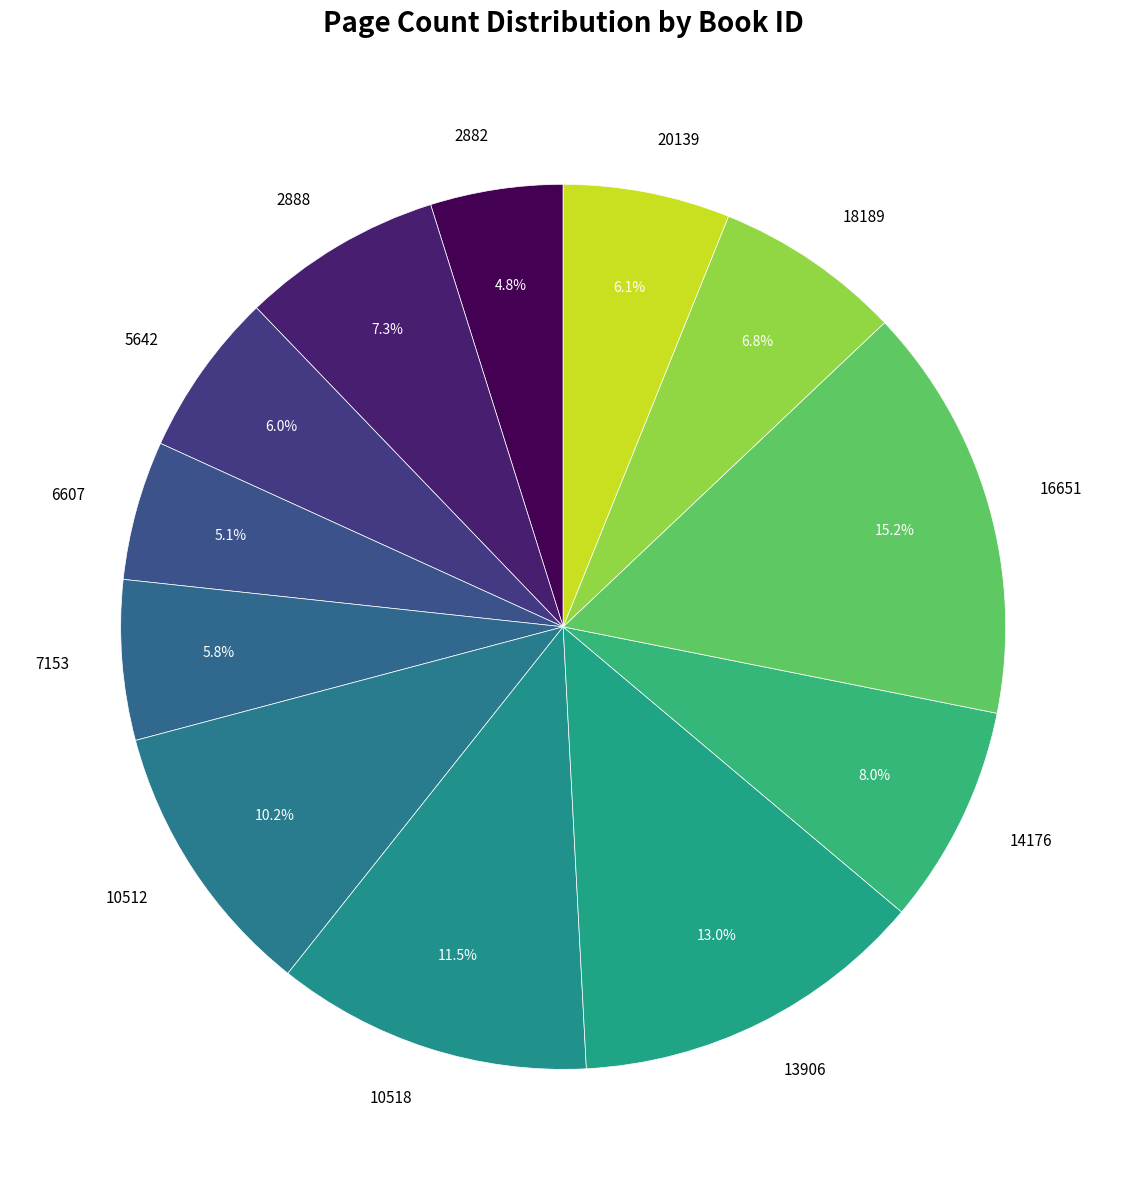

Which category has the biggest portion of the pie?

16651